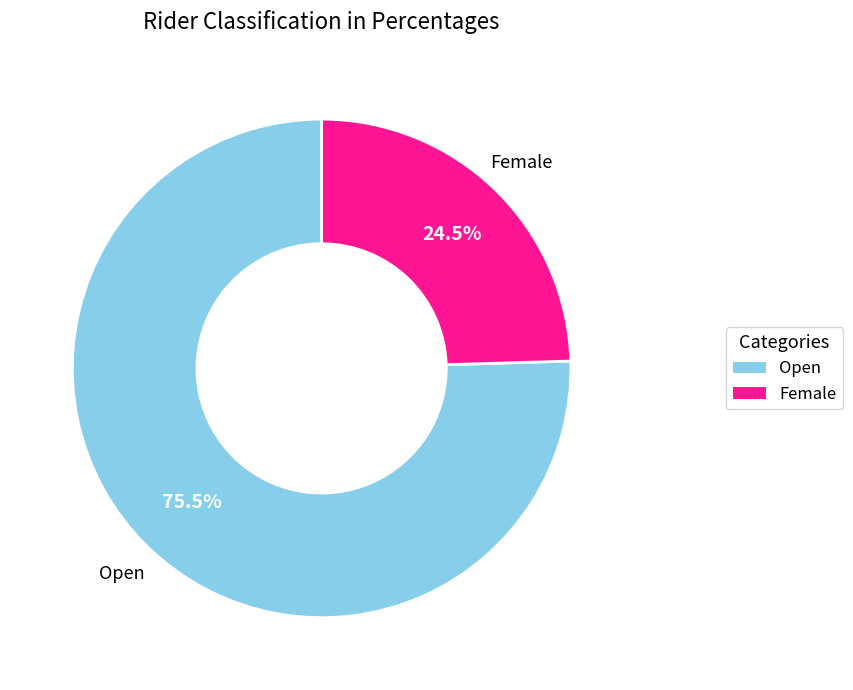

Rank the categories by value from lowest to highest.

Female, Open